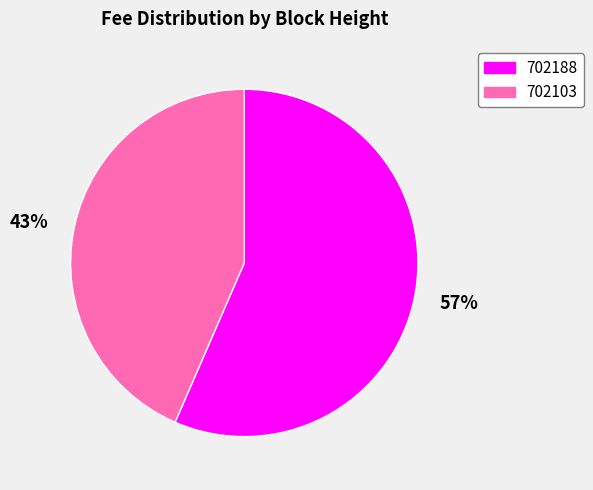

To the nearest percent, what is the average slice percentage?

50%